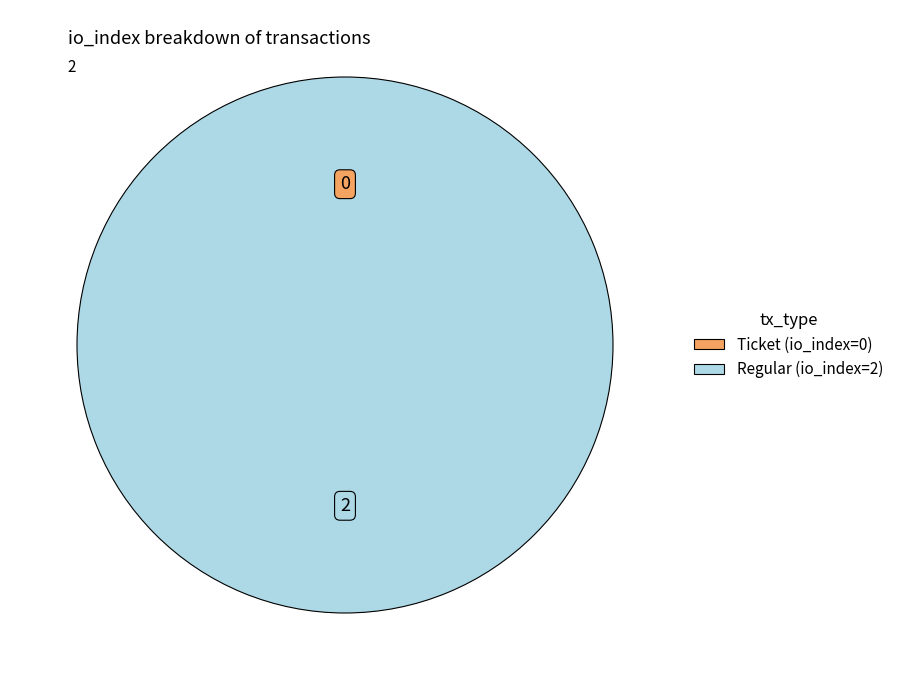

How much of the chart is everything except Ticket (io_index=0)?

100.0%